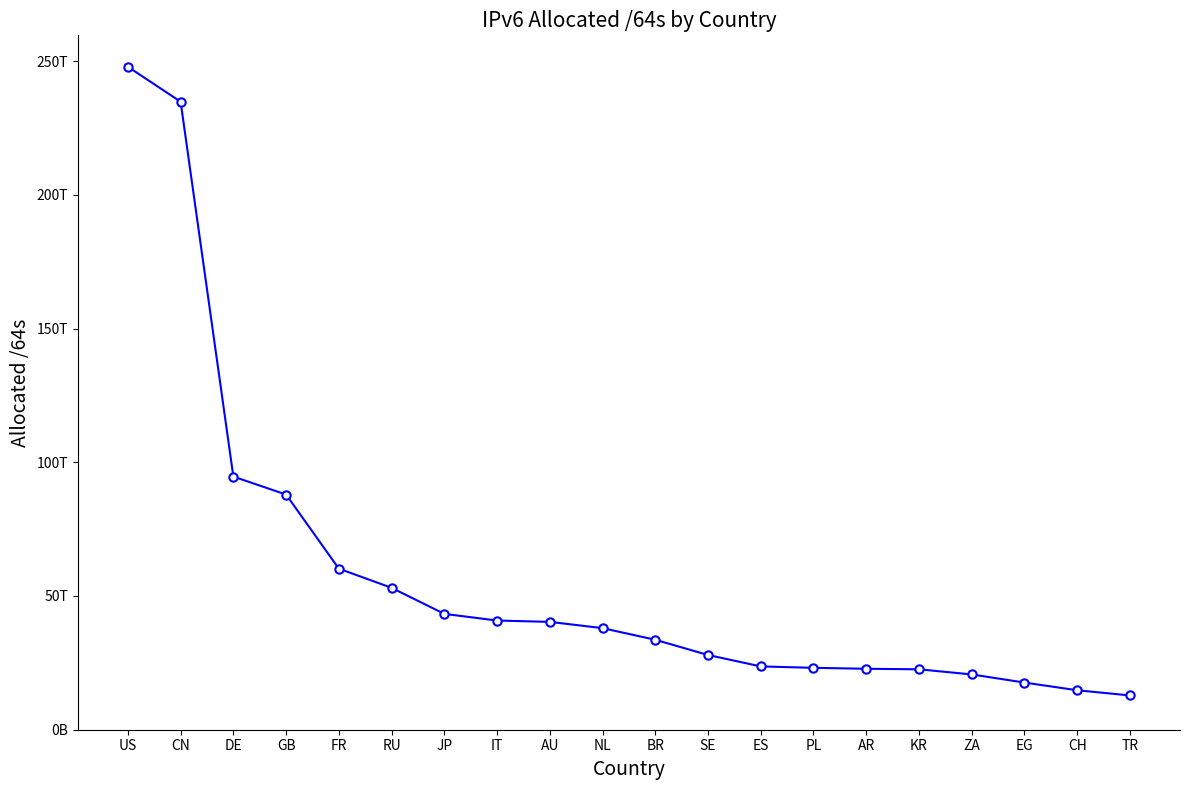

What value does the data have at RU, to the nearest 10?

53060045766660